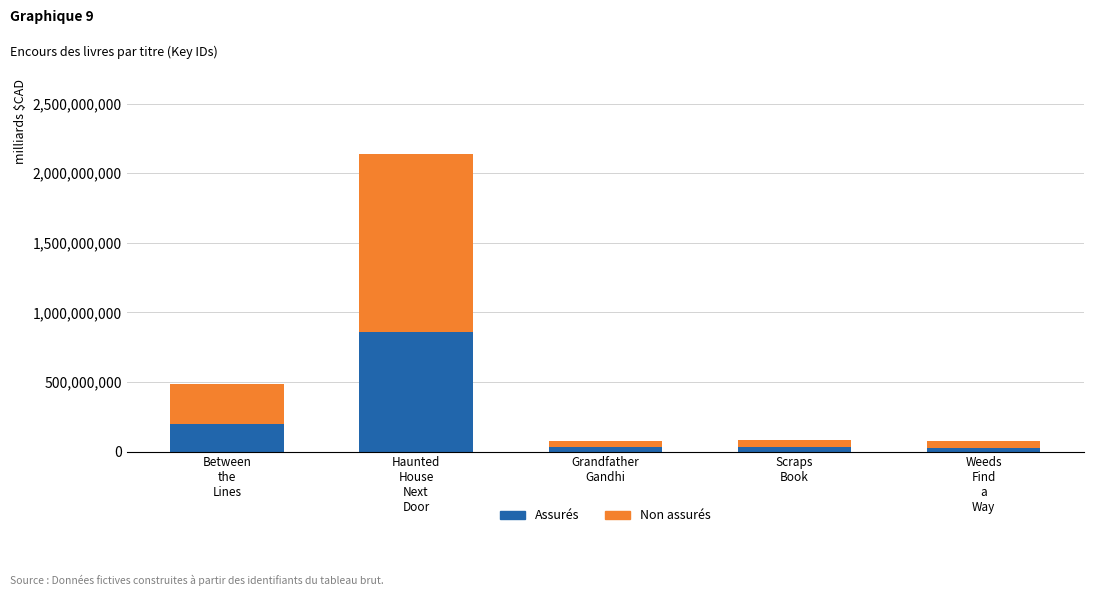

What is the maximum value for Assurés?

856316936